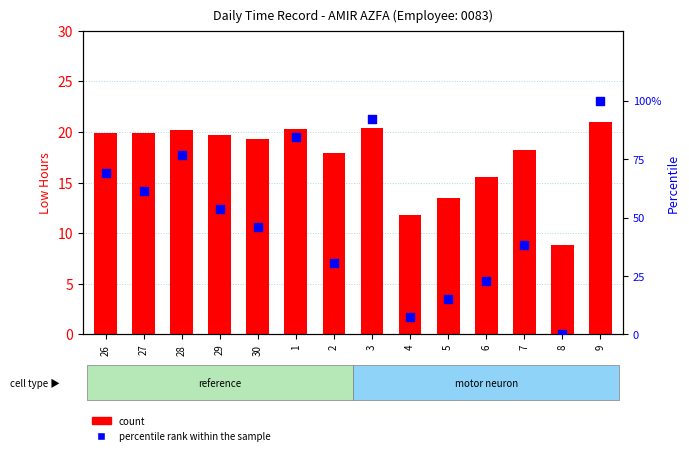

Is the value of count at 6 greater than the value of percentile rank within the sample at 6?

No